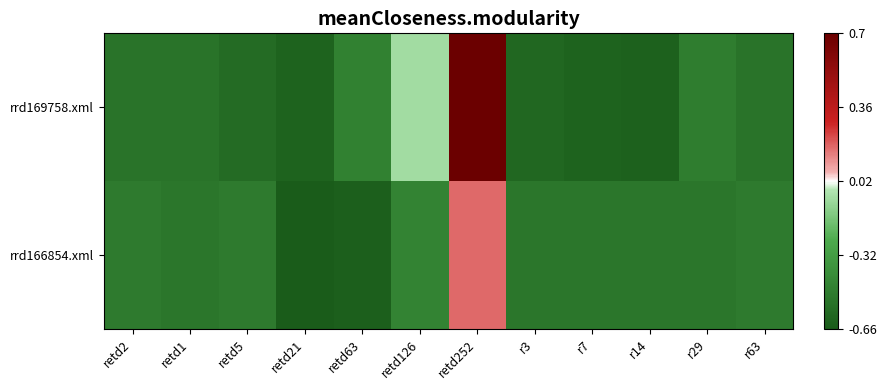

Which series has the largest total across all categories?

rrd169758.xml